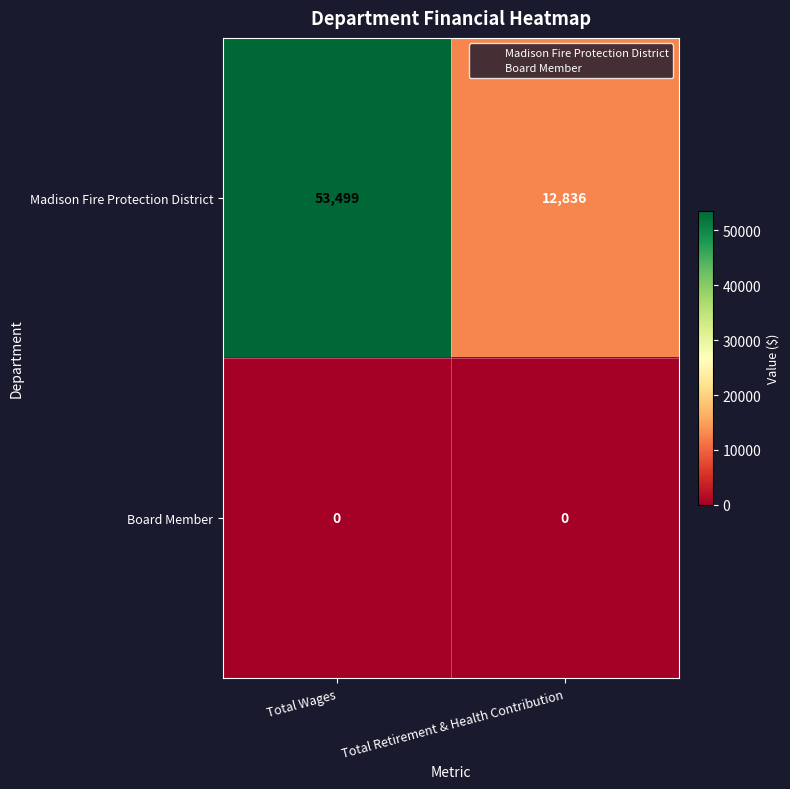

At which label is Madison Fire Protection District closest to 33167?

Total Retirement & Health Contribution